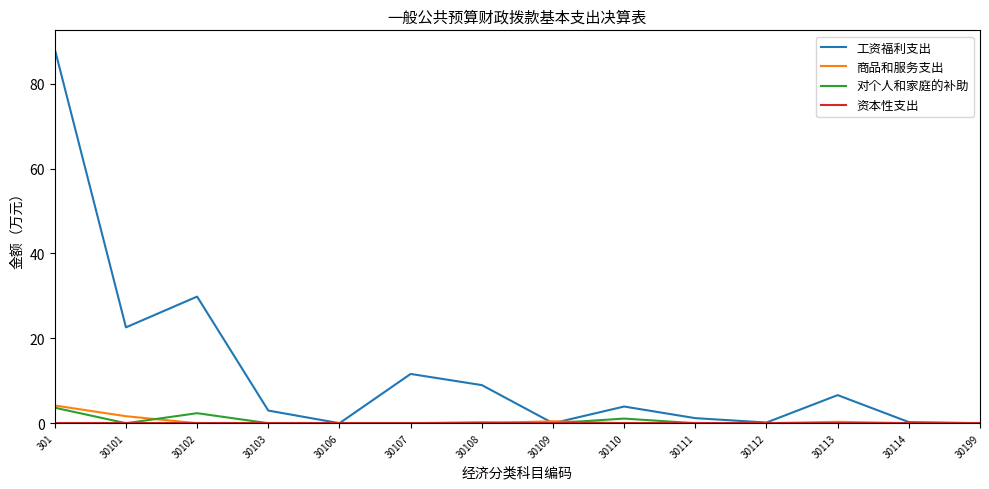

What is the sum of all 对个人和家庭的补助 values?

7.3